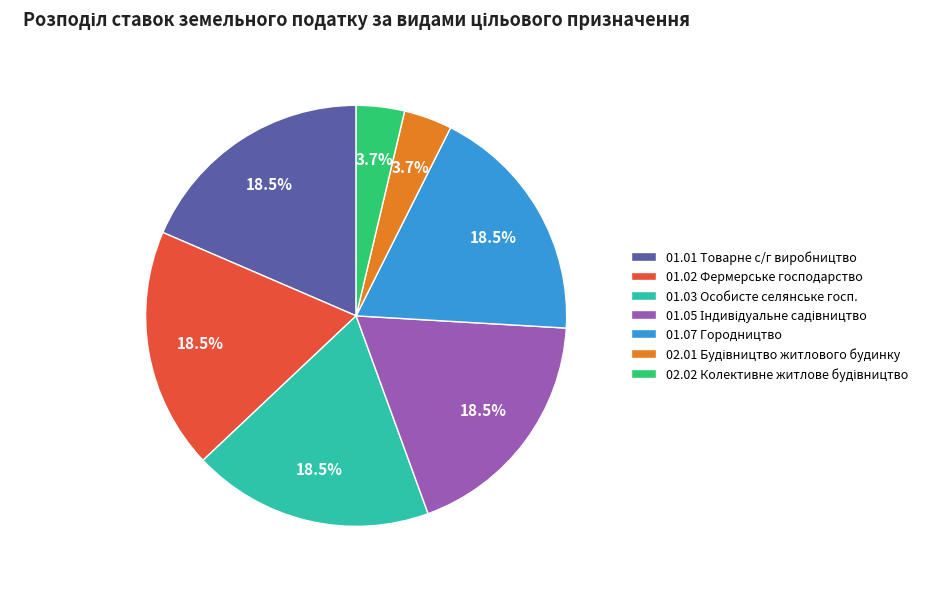

Is the sum of 01.03 Особисте селянське госп. and 01.07 Городництво greater than half?

No